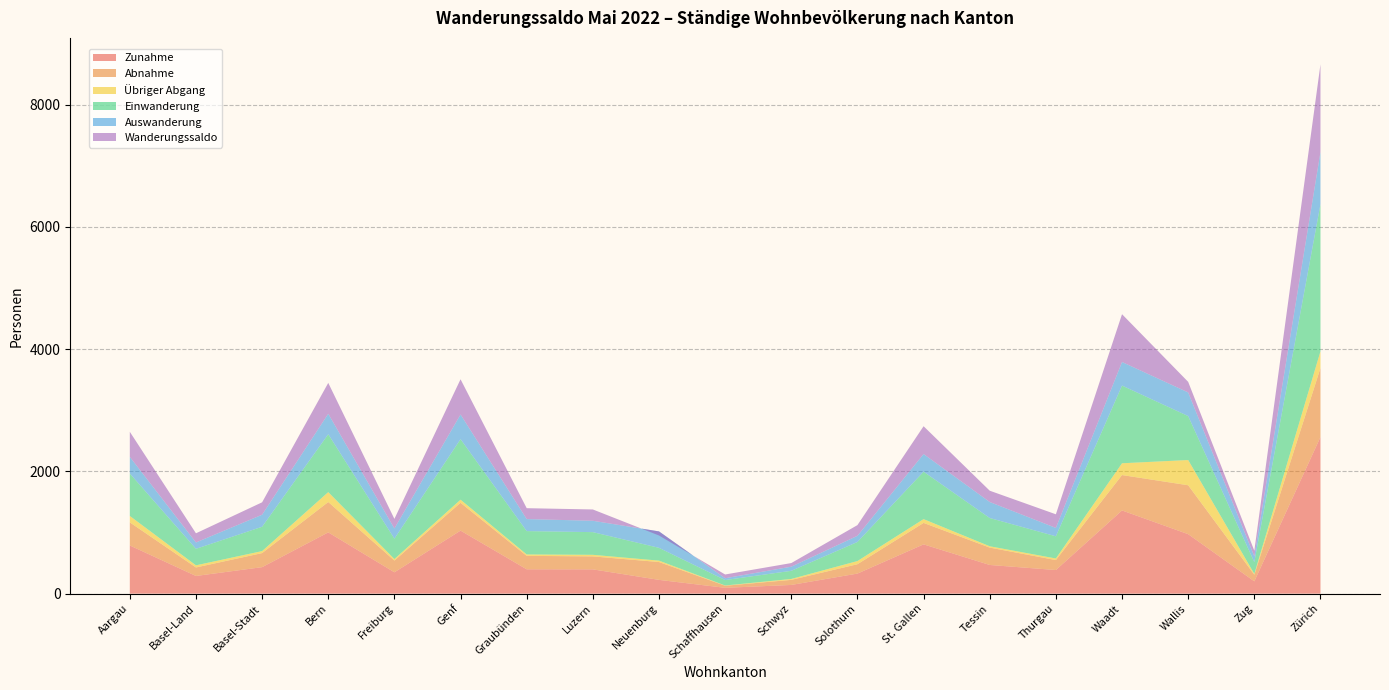

Reading left to right, extract all data points from this chart.

Zunahme: Aargau=788	Basel-Land=289	Basel-Stadt=433	Bern=1002	Freiburg=349	Genf=1031	Graubünden=398	Luzern=397	Neuenburg=225	Schaffhausen=95	Schwyz=142	Solothurn=328	St. Gallen=806	Tessin=469	Thurgau=386	Waadt=1361	Wallis=973	Zug=201	Zürich=2562
Abnahme: Aargau=378	Basel-Land=139	Basel-Stadt=230	Bern=497	Freiburg=192	Genf=455	Graubünden=220	Luzern=212	Neuenburg=292	Schaffhausen=34	Schwyz=83	Solothurn=153	St. Gallen=351	Tessin=284	Thurgau=163	Waadt=579	Wallis=800	Zug=108	Zürich=1129
Übriger Abgang: Aargau=105	Basel-Land=35	Basel-Stadt=33	Bern=162	Freiburg=25	Genf=51	Graubünden=23	Luzern=26	Neuenburg=23	Schaffhausen=4	Schwyz=15	Solothurn=52	St. Gallen=62	Tessin=22	Thurgau=26	Waadt=193	Wallis=413	Zug=14	Zürich=274
Einwanderung: Aargau=694	Basel-Land=270	Basel-Stadt=398	Bern=947	Freiburg=333	Genf=990	Graubünden=382	Luzern=371	Neuenburg=209	Schaffhausen=89	Schwyz=133	Solothurn=312	St. Gallen=776	Tessin=462	Thurgau=363	Waadt=1271	Wallis=719	Zug=192	Zürich=2407
Auswanderung: Aargau=273	Basel-Land=104	Basel-Stadt=197	Bern=335	Freiburg=167	Genf=404	Graubünden=197	Luzern=186	Neuenburg=269	Schaffhausen=30	Schwyz=68	Solothurn=101	St. Gallen=289	Tessin=262	Thurgau=137	Waadt=386	Wallis=387	Zug=94	Zürich=855
Wanderungssaldo: Aargau=410	Basel-Land=150	Basel-Stadt=203	Bern=505	Freiburg=157	Genf=576	Graubünden=178	Luzern=185	Neuenburg=-67	Schaffhausen=61	Schwyz=59	Solothurn=175	St. Gallen=455	Tessin=185	Thurgau=223	Waadt=782	Wallis=173	Zug=93	Zürich=1433